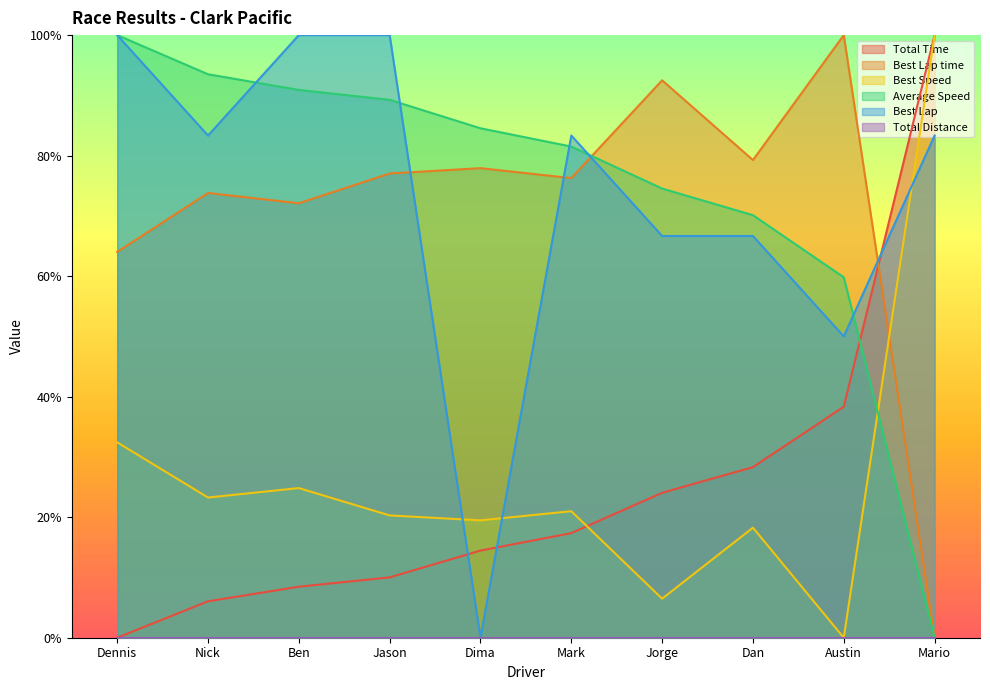

How many lines are shown in the chart?

5